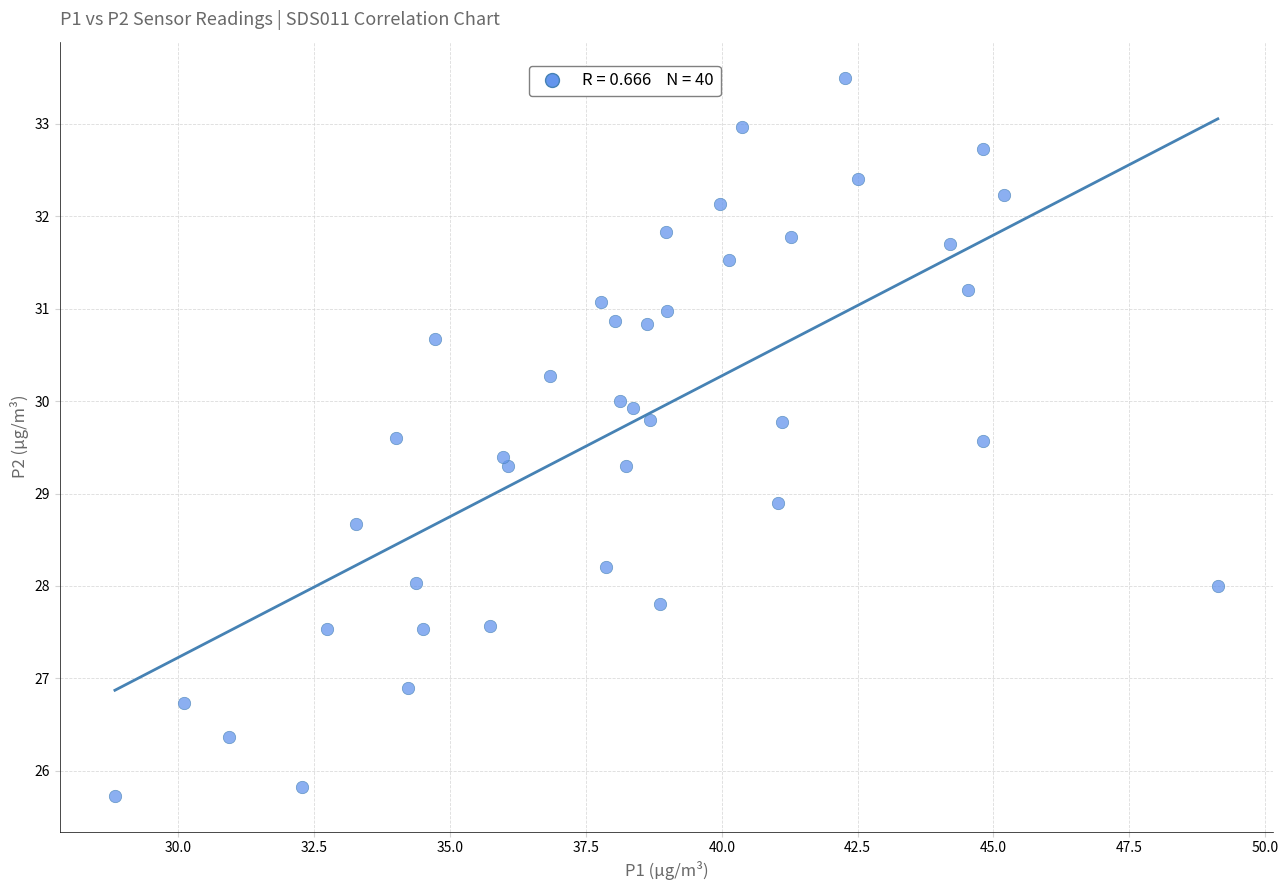

What is the range of X values (max minus min)?

20.3